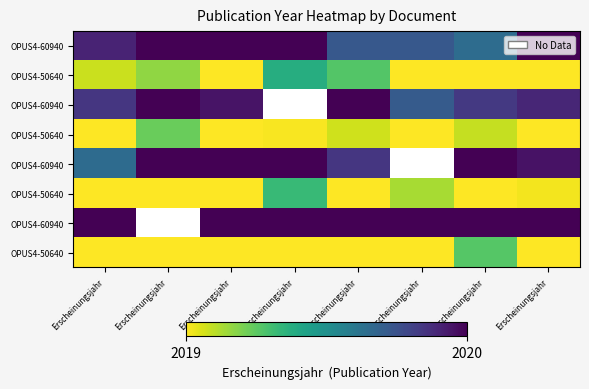

At how many categories does at least one series exceed 2019?

8